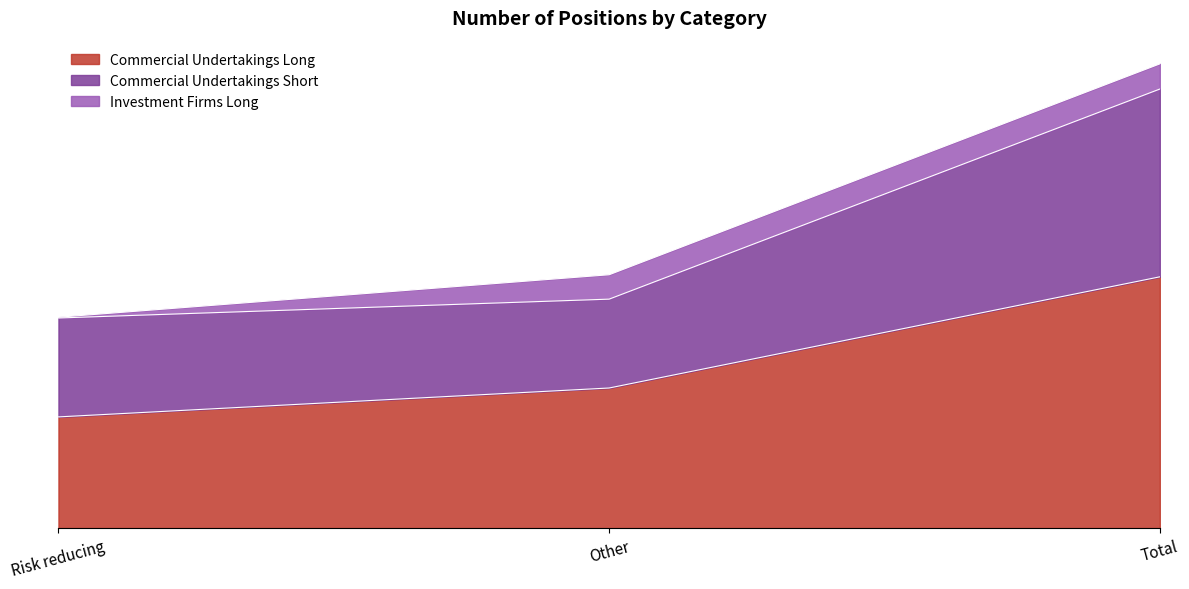

What is the label of the 1st point from the left?

Risk reducing